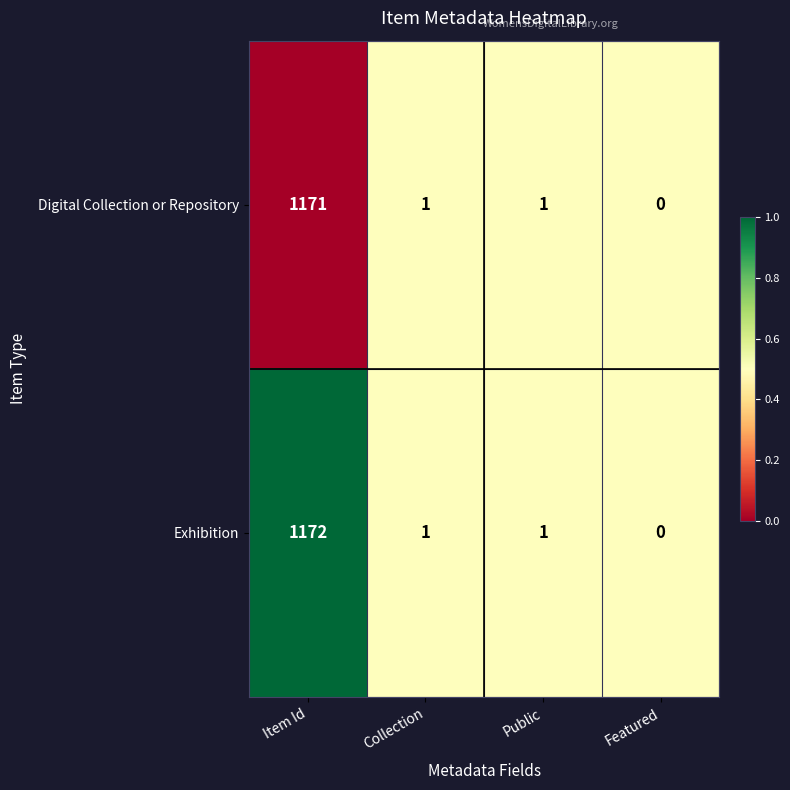

What is the sum of the Digital Collection or Repository values at Featured and Item Id?

1171